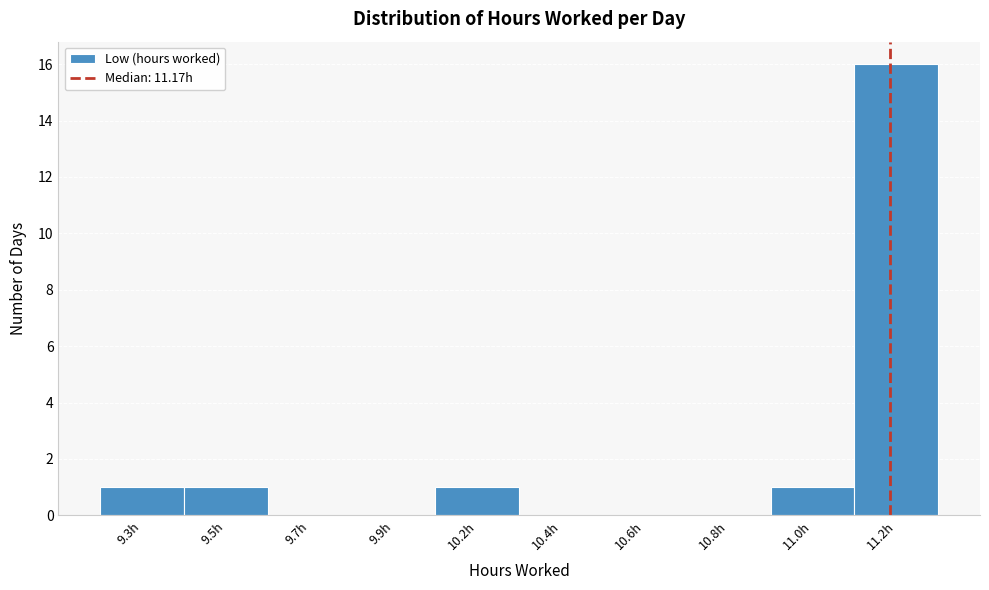

Reading left to right, extract all data points from this chart.

9.3h=1	9.5h=1	9.7h=0	9.9h=0	10.2h=1	10.4h=0	10.6h=0	10.8h=0	11.0h=1	11.2h=16